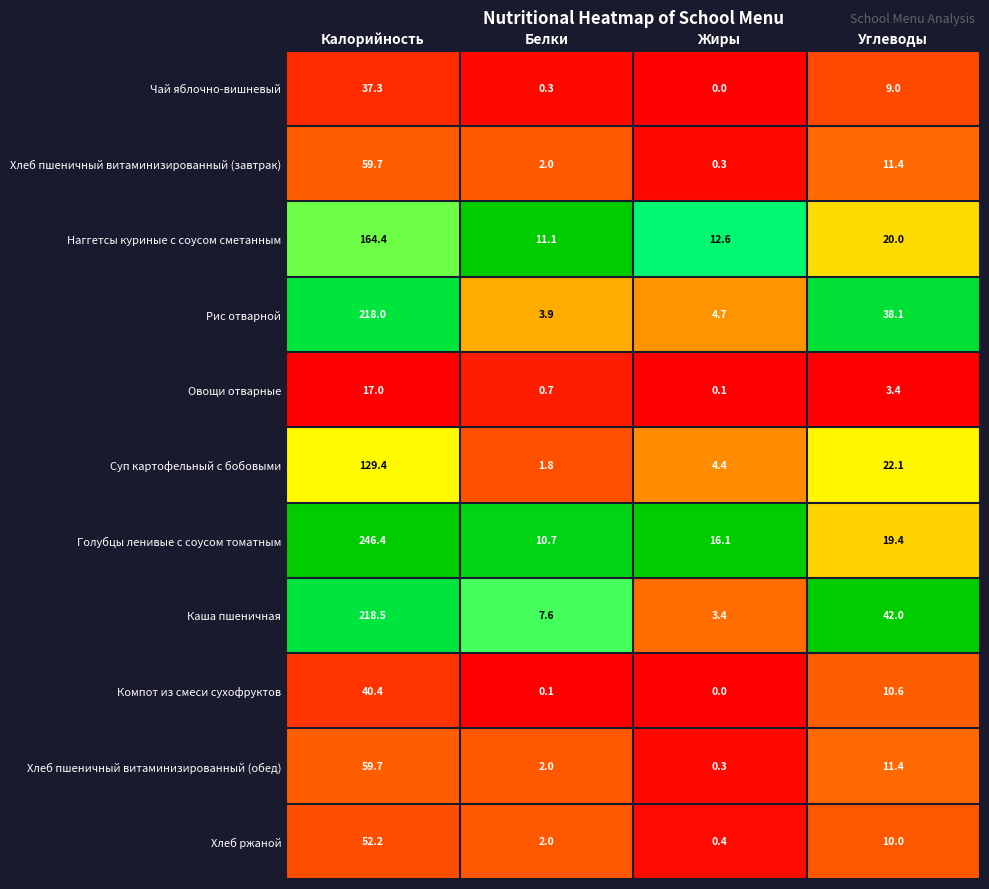

How many series are shown in this chart?

11